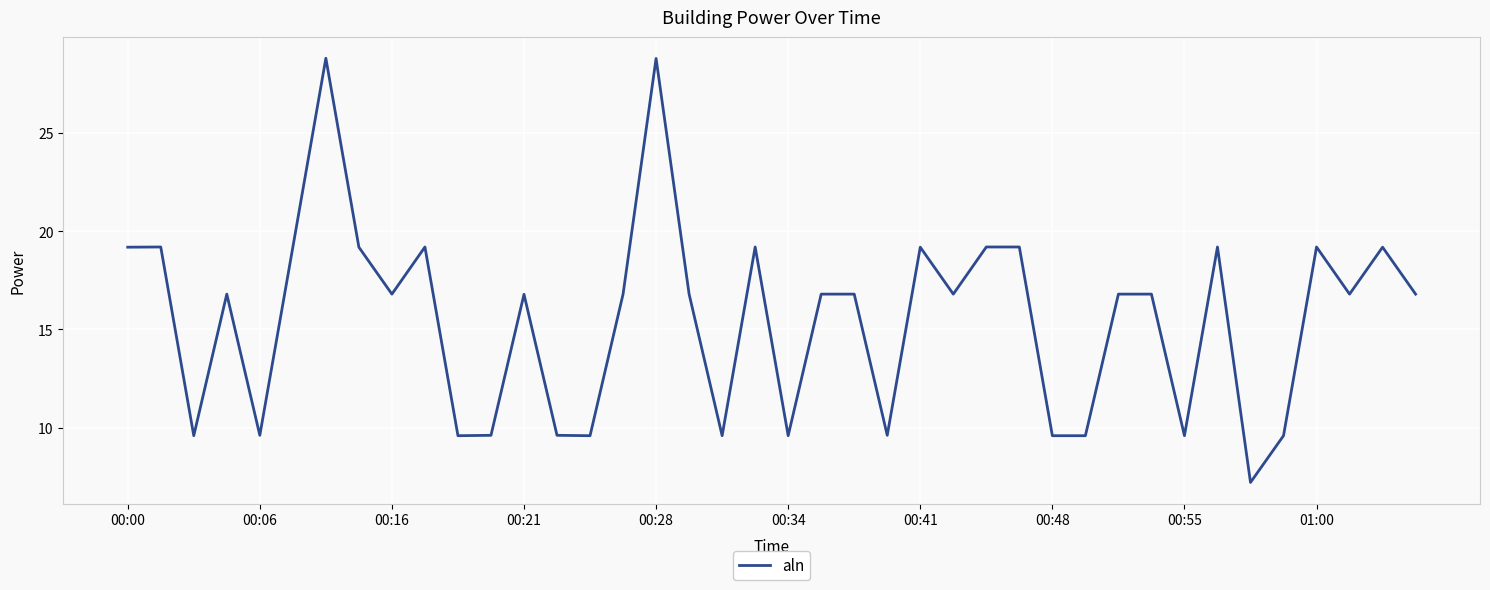

What is the difference between the maximum and minimum values?

21.6